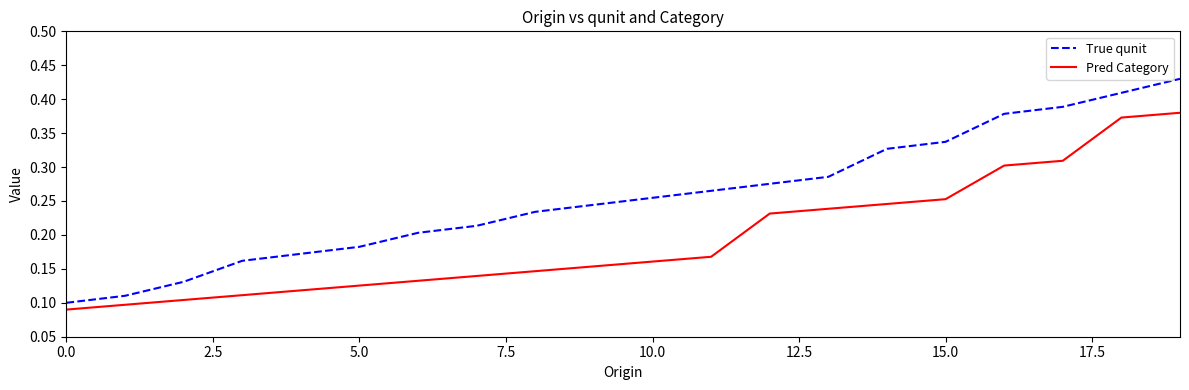

True or false: Pred Category and True qunit intersect in this chart.

False